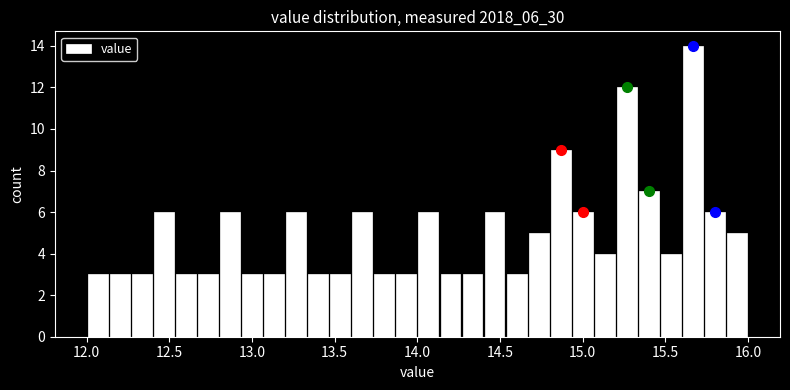

Around what value on the x-axis is the tallest bar? Give the approximate position of its centre, as read against the axis.

15.65